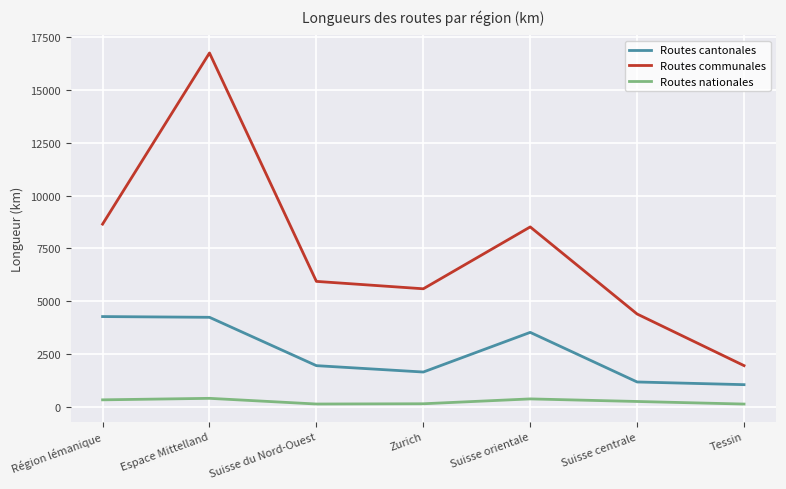

Which category has the highest value across all series?

Espace Mittelland